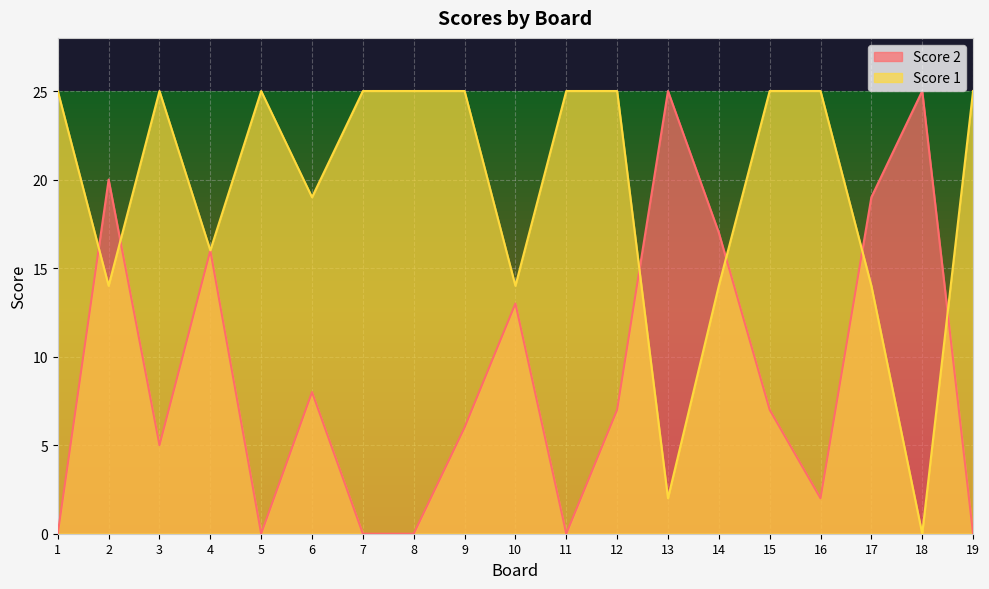

Count the number of data series in this chart.

2